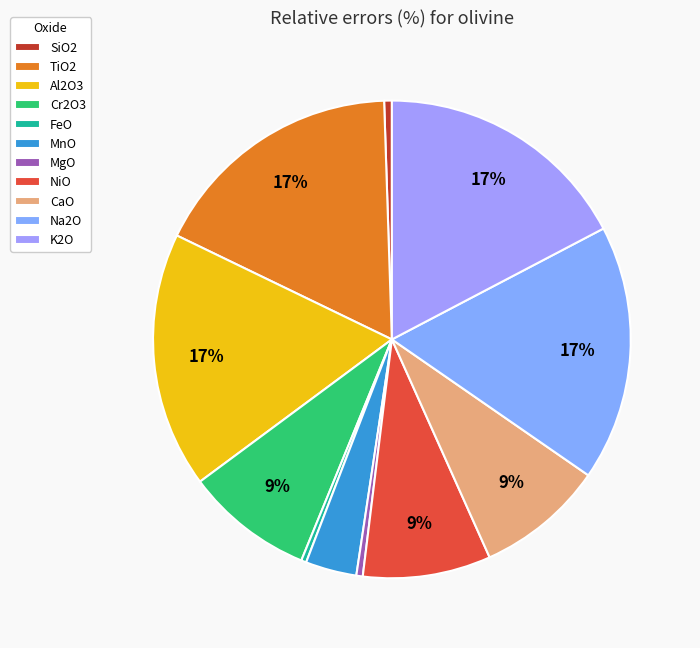

To the nearest percent, what portion does Cr2O3 represent?

9%